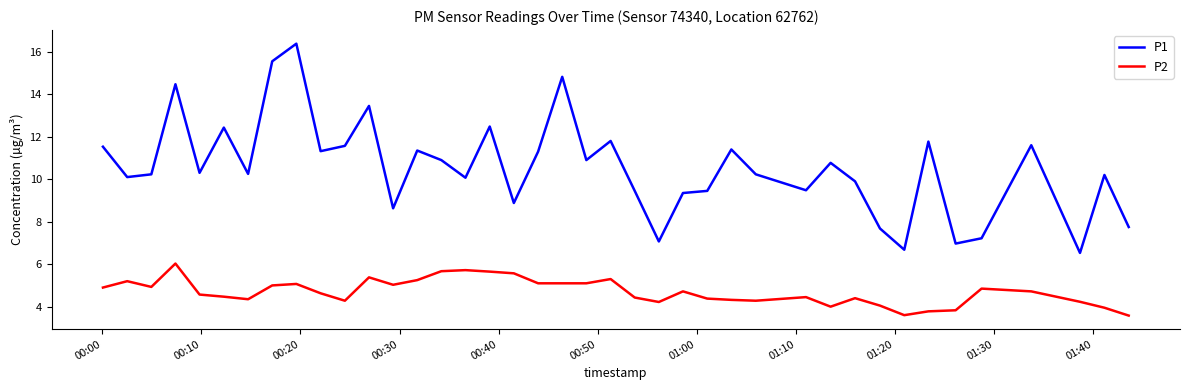

List the series in order of their peak value, highest first.

P1, P2